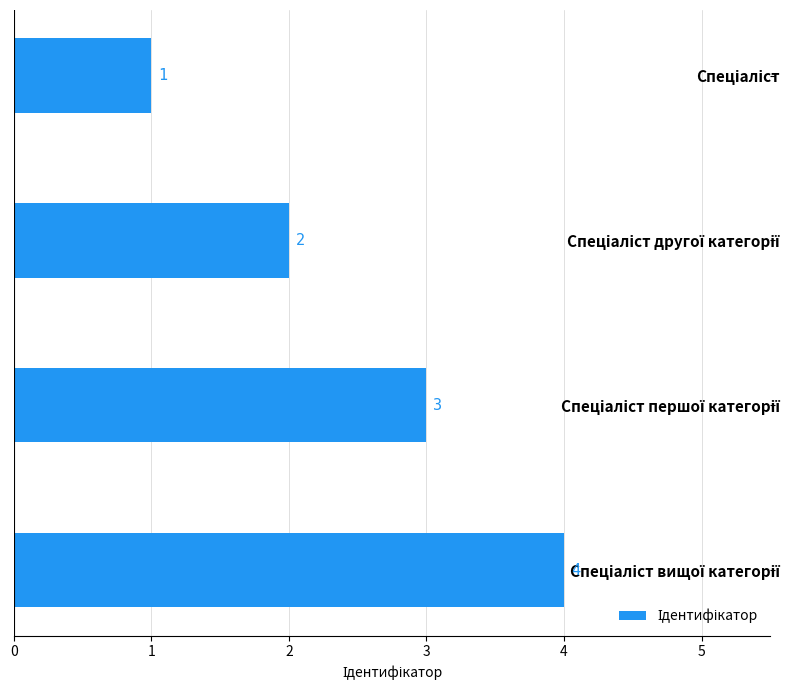

What is the value of the 1st bar from the top?

1